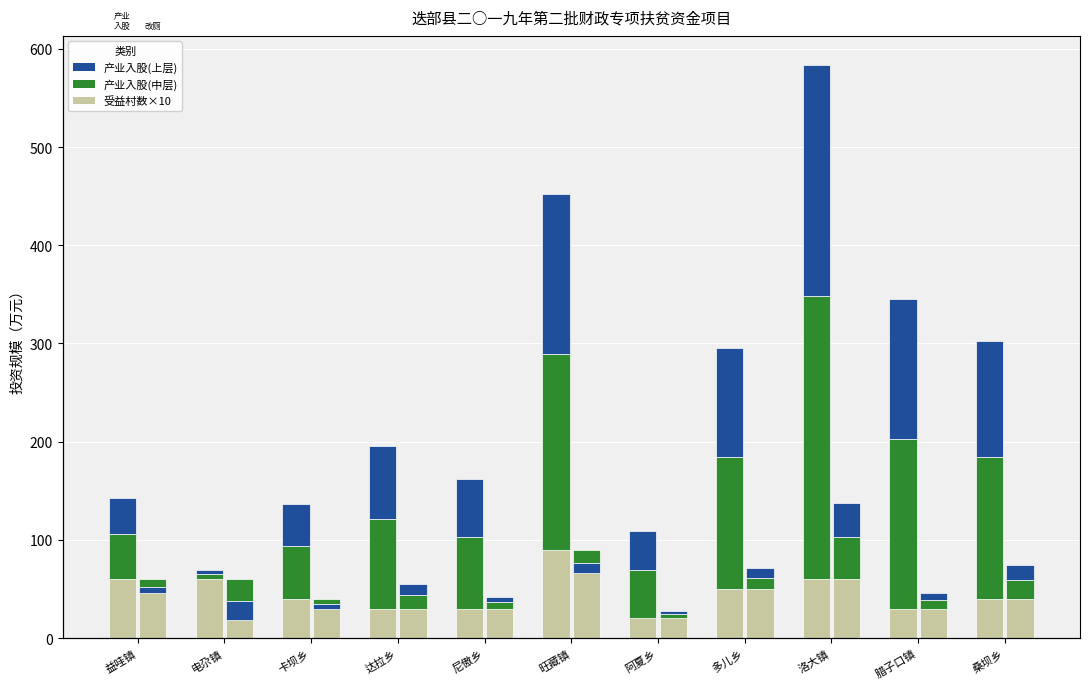

Which series has the widest spread of values?

产业入股 (中层)